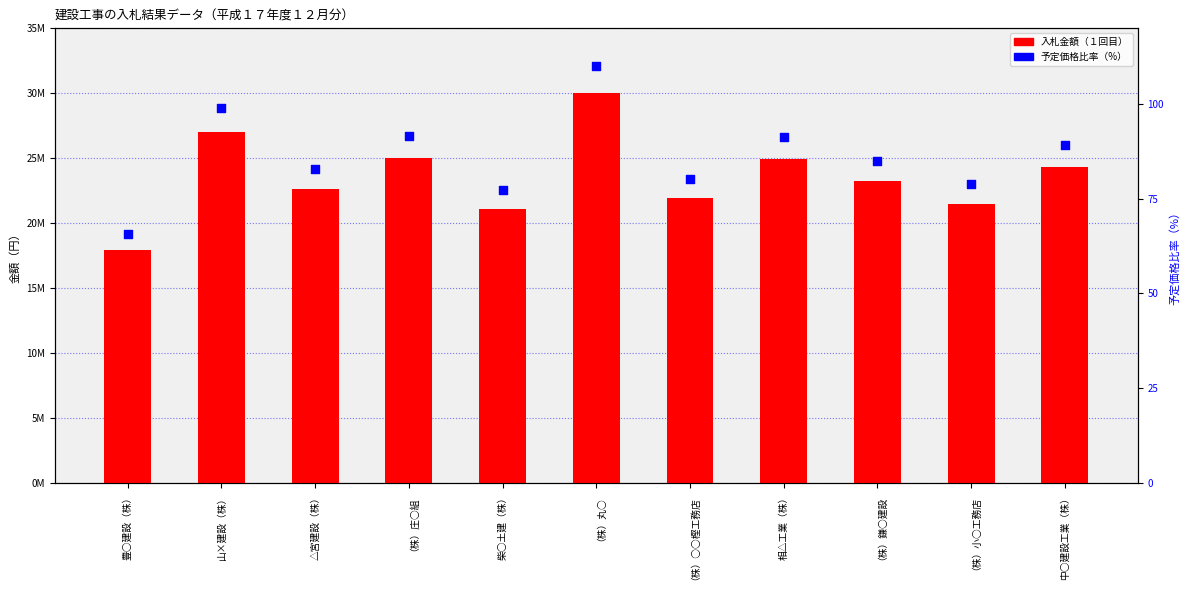

Is the value of 入札金額（１回目） at （株）丸○ greater than the value of 予定価格比率（%） at 山×建設（株）?

Yes